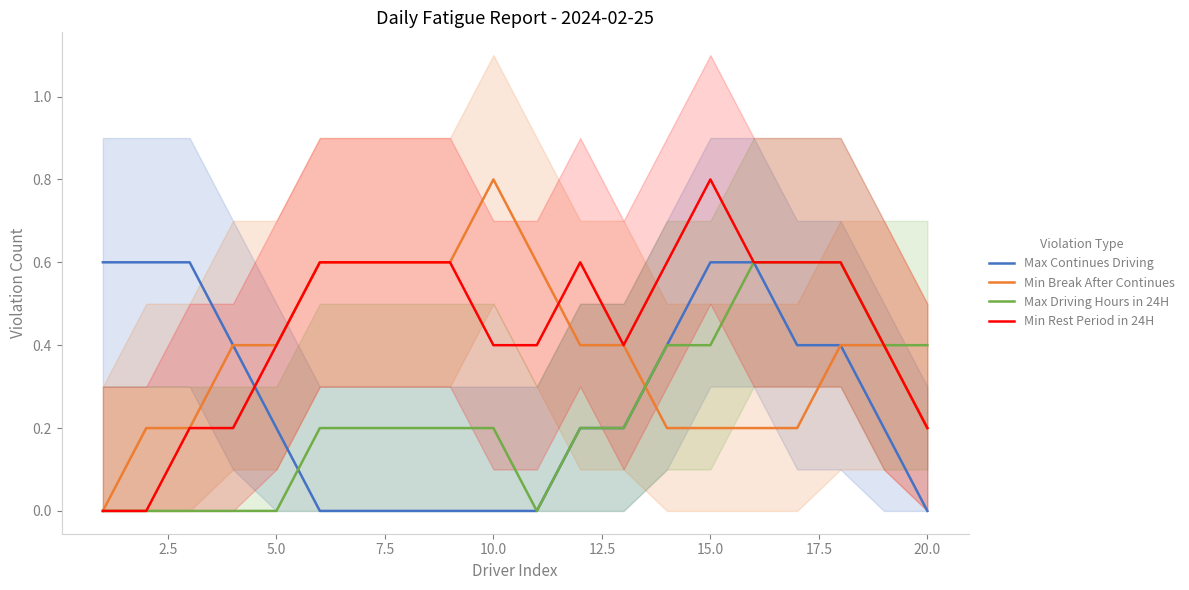

True or false: Min Rest Period in 24H has a value of 1.3 at 15.0.

False